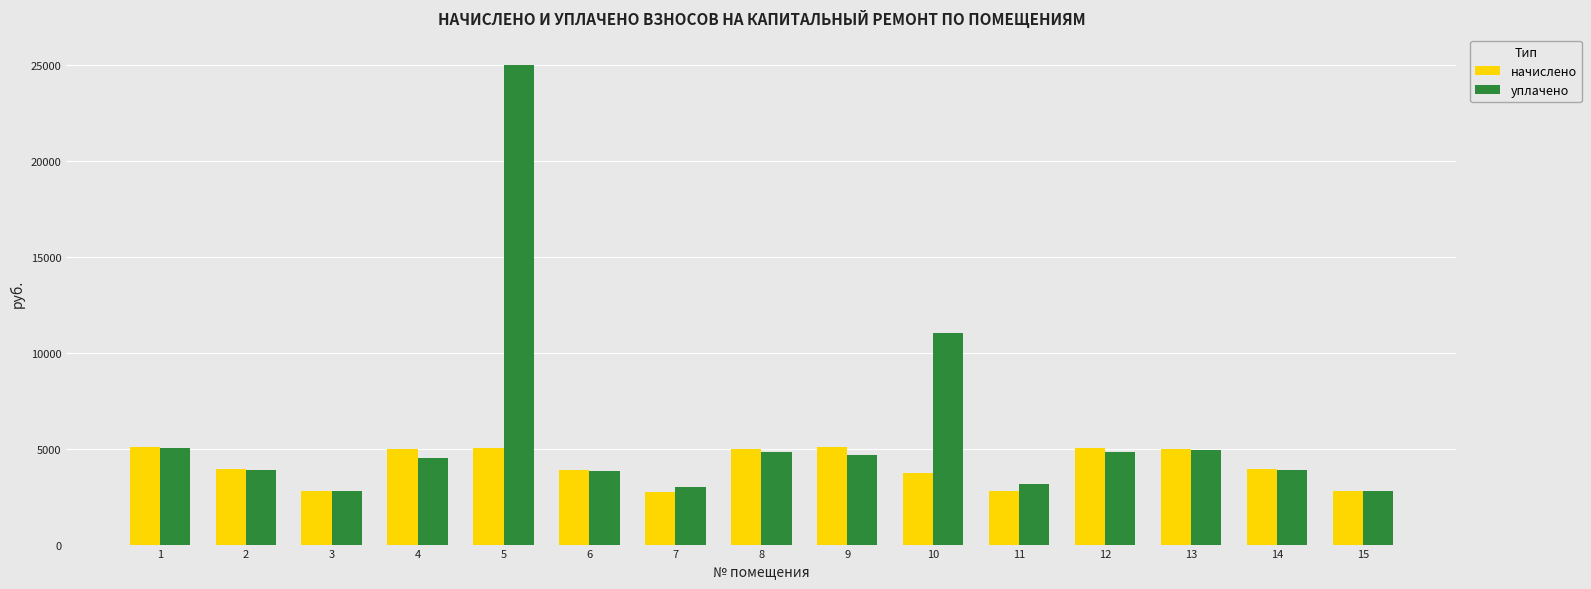

Count the number of categories in the chart.

15